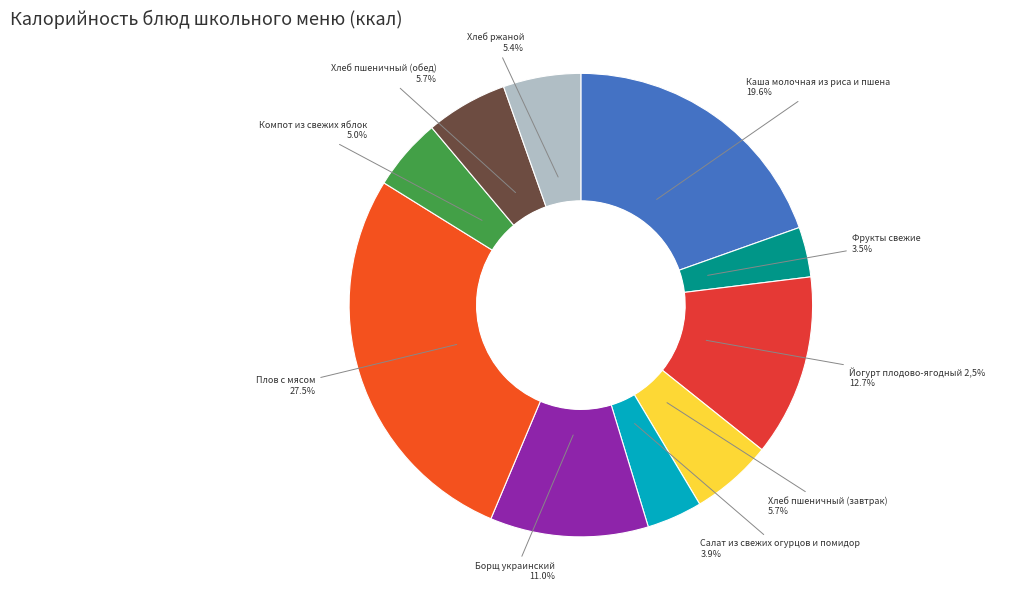

To the nearest percent, what is the combined percentage of Каша молочная из риса и пшена and Хлеб пшеничный (обед)?

25%